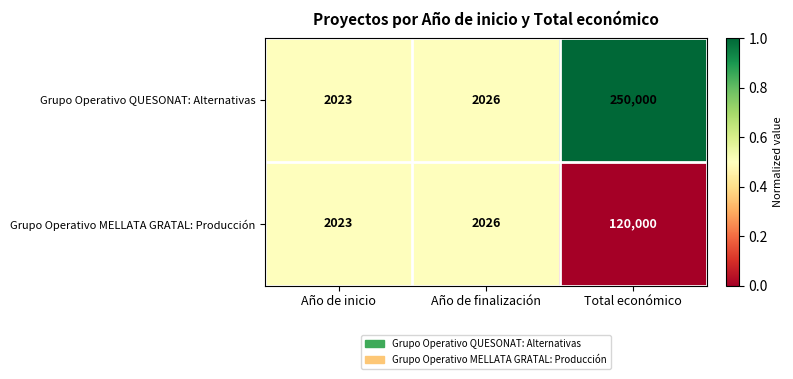

Count the number of data series in this chart.

2